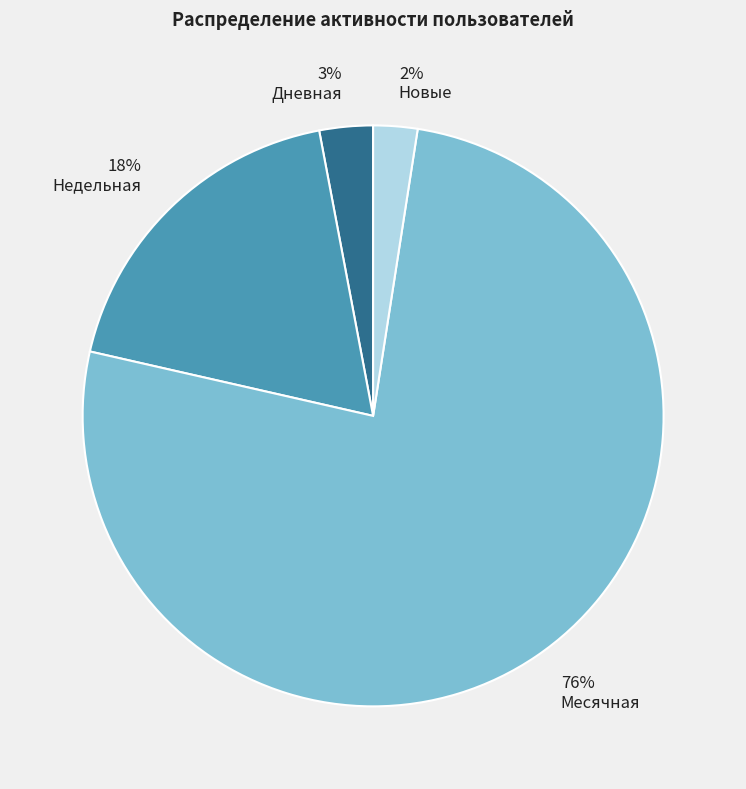

Is the sum of Дневная and Недельная greater than half?

No